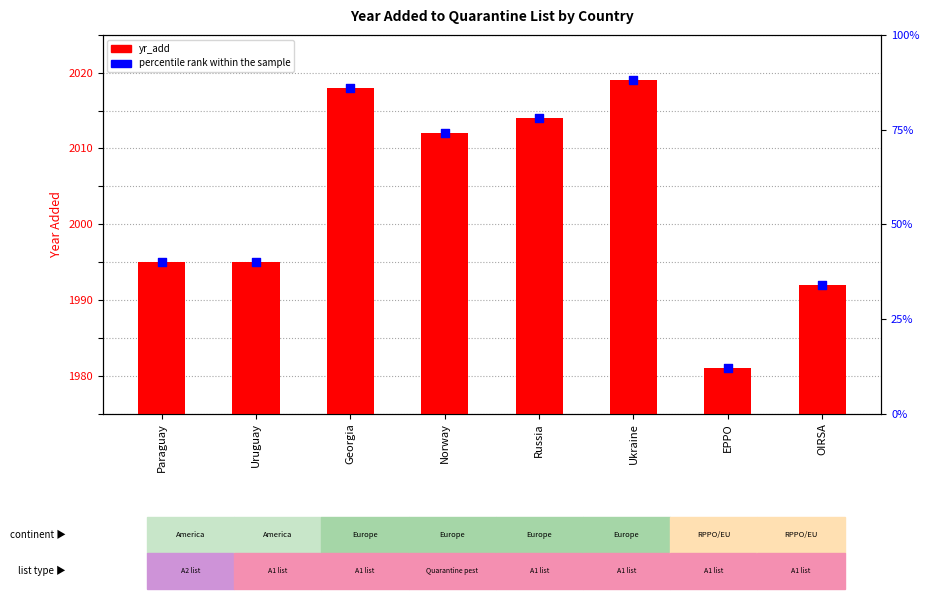

Is the value of percentile rank within the sample at Norway greater than the value of yr_add at Paraguay?

No